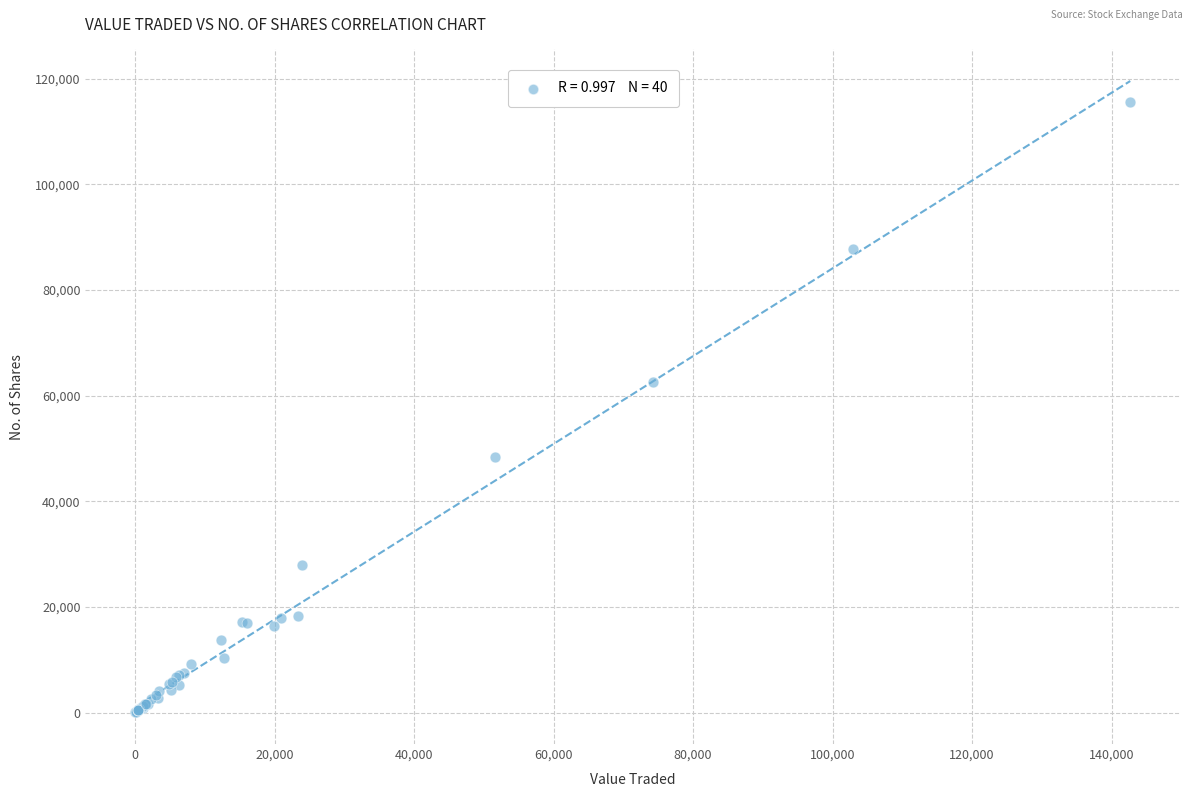

What Y value in the scatter plot is closest to 57829?

62591